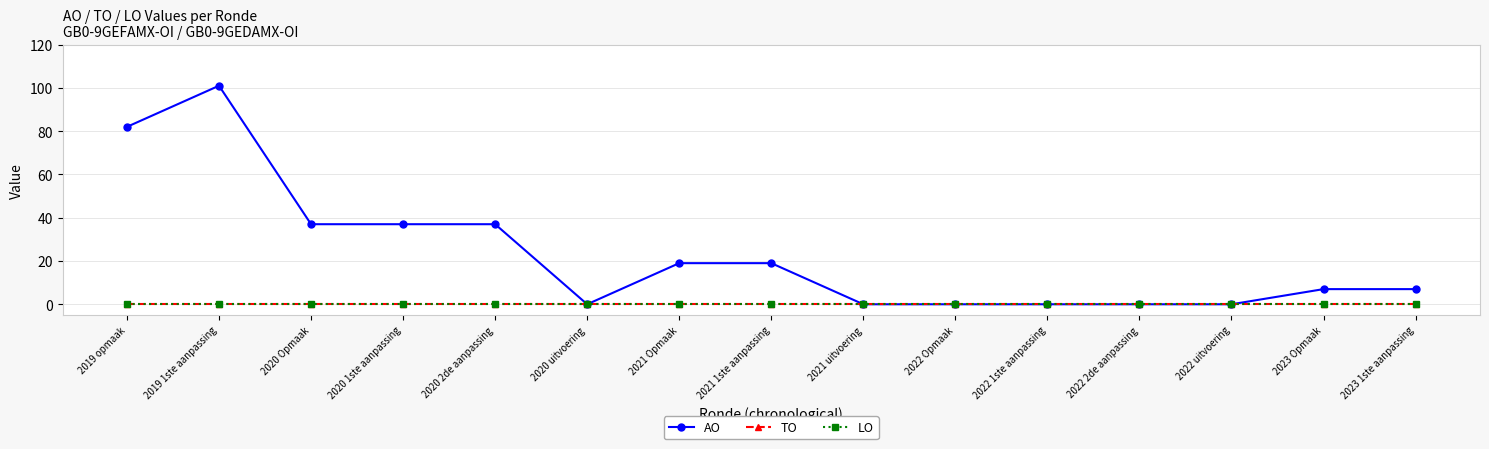

List the series in order of their peak value, highest first.

AO, TO, LO